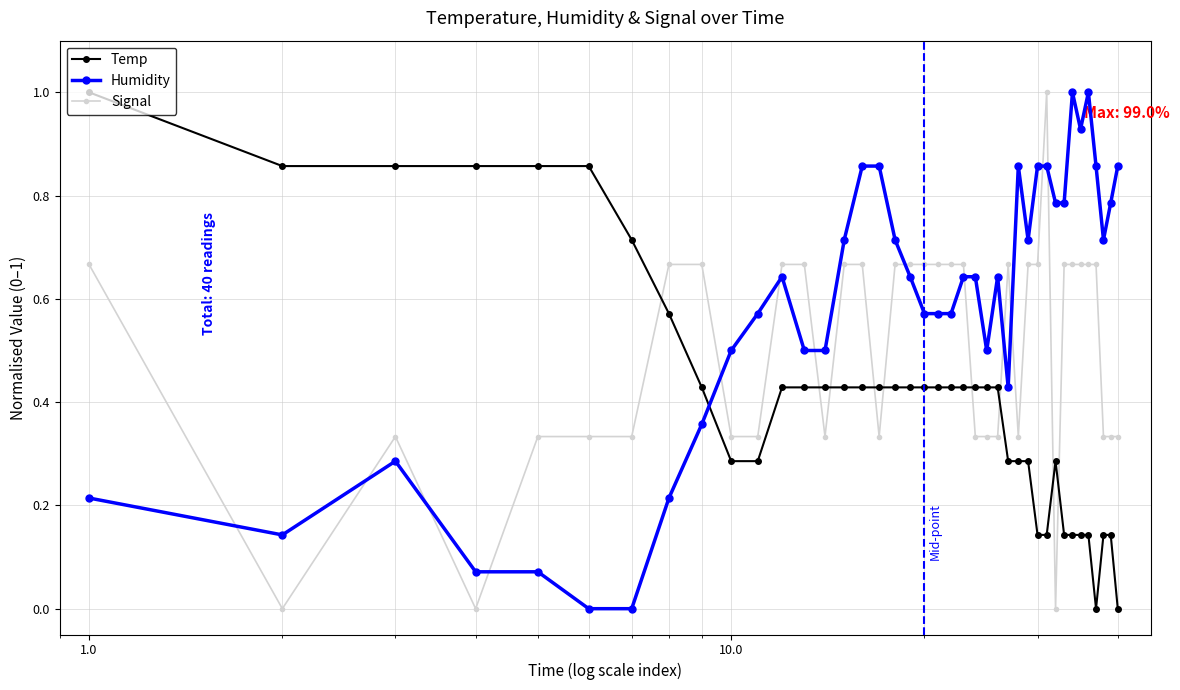

What is the maximum value for Temp?

1.0